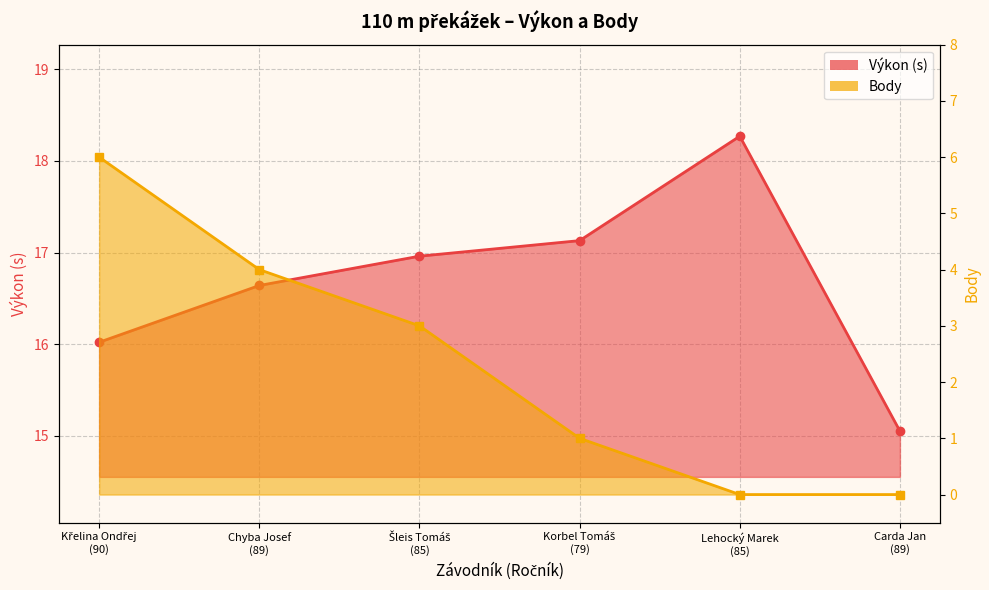

Is it true that Body line equals 0.6 at Korbel Tomáš
(79)?

False